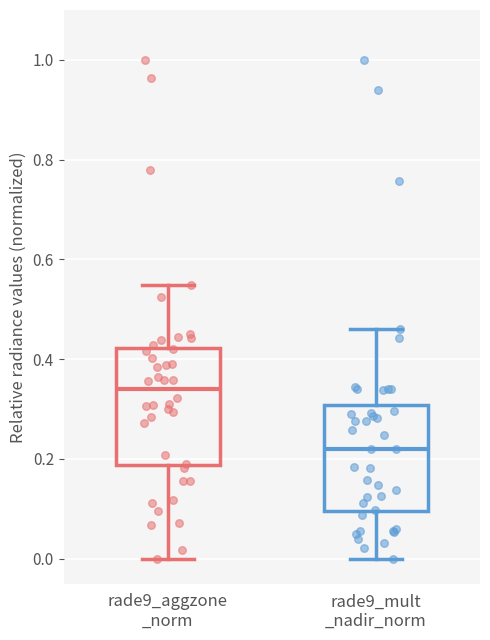

Comparing the boxes themselves (not the whiskers), which one is the tallest?

rade9_aggzone _norm